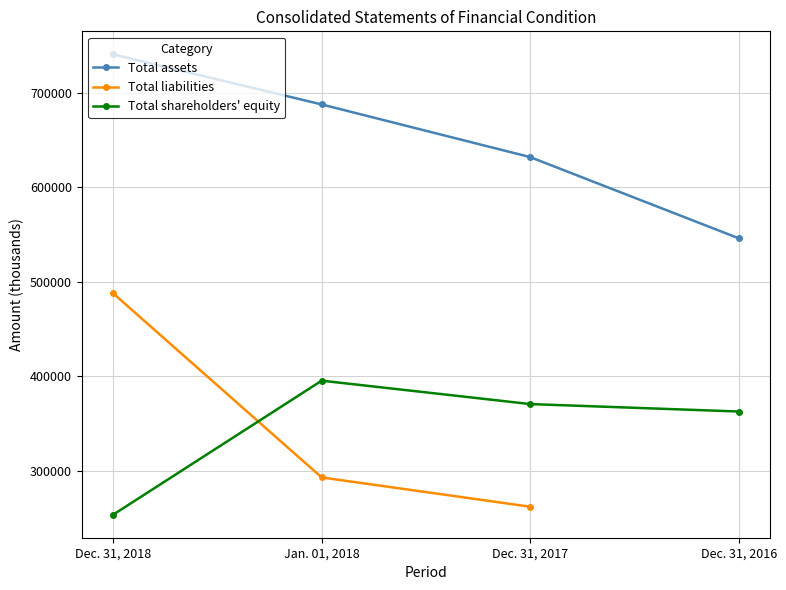

What is the sum of the Total assets values at Dec. 31, 2017 and Dec. 31, 2016?

1178028